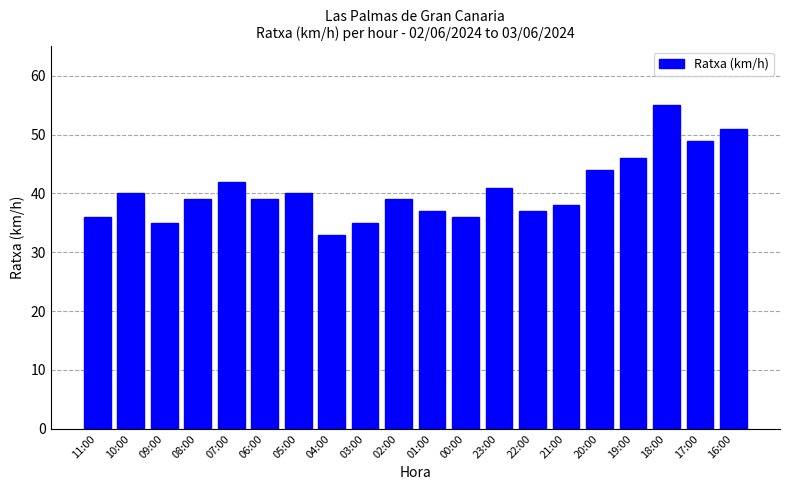

What is the sum of all values?

812